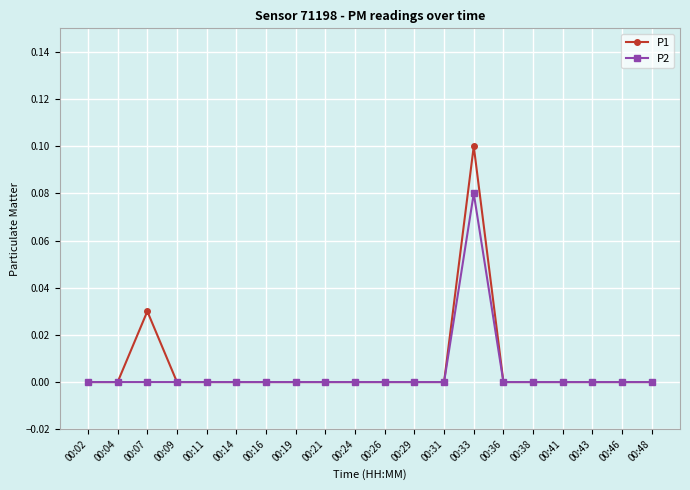

What are all the series names shown in the legend?

P1, P2